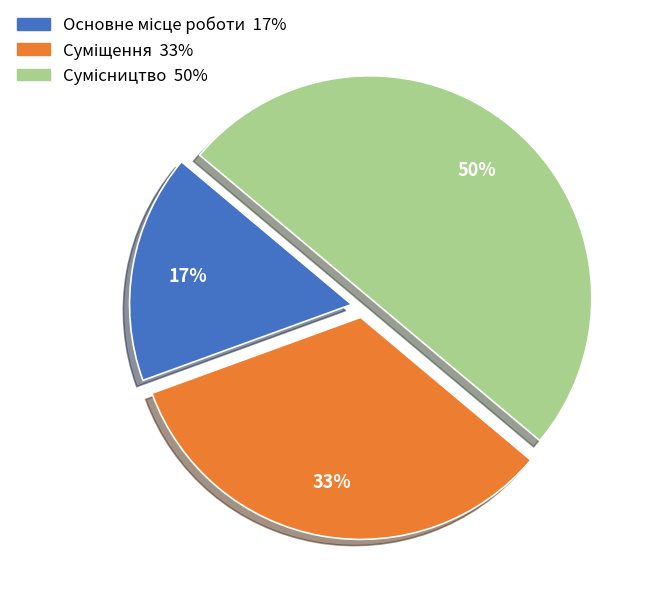

To the nearest percent, what is the average slice percentage?

33%